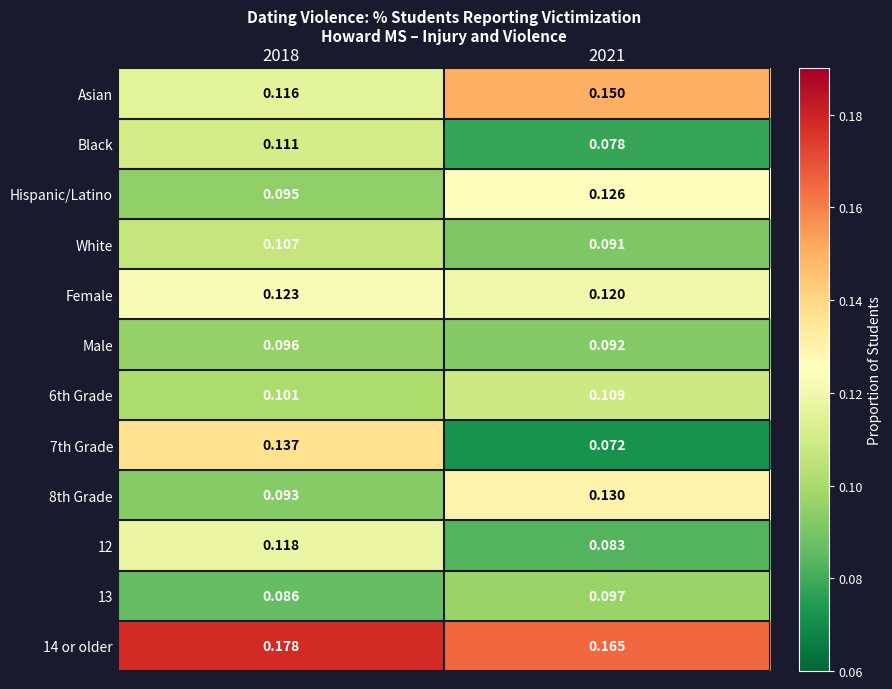

Is the value of 7th Grade at 2021 greater than the value of Asian at 2018?

No